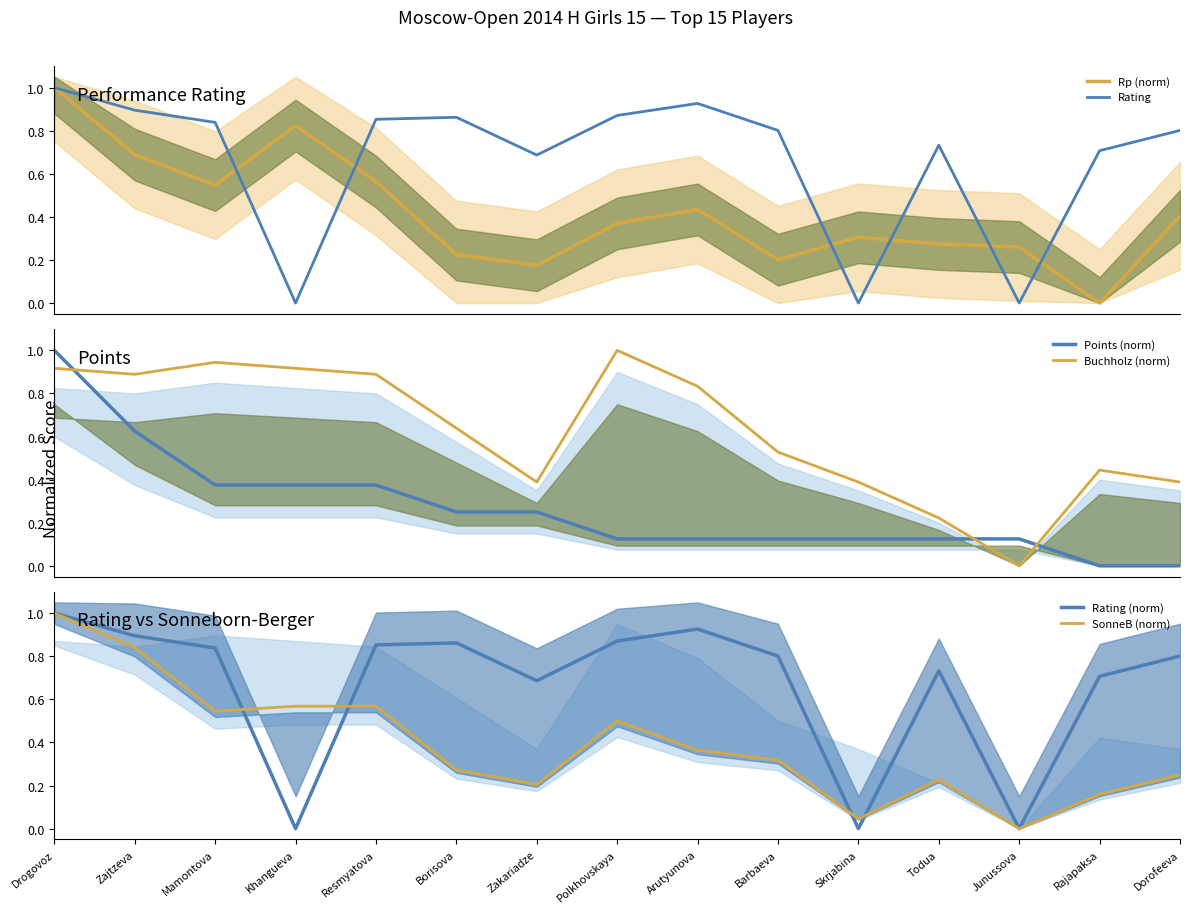

Where do Rating and Points (norm) first cross each other?

Mamontova and Khangueva